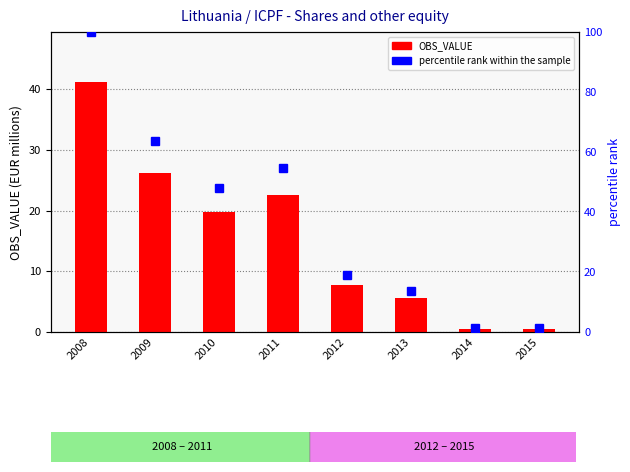

Does the chart contain stacked bars?

No